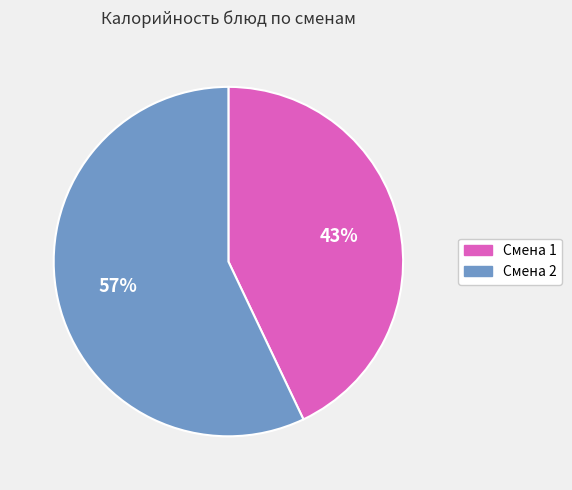

How many slices are in this pie chart?

2